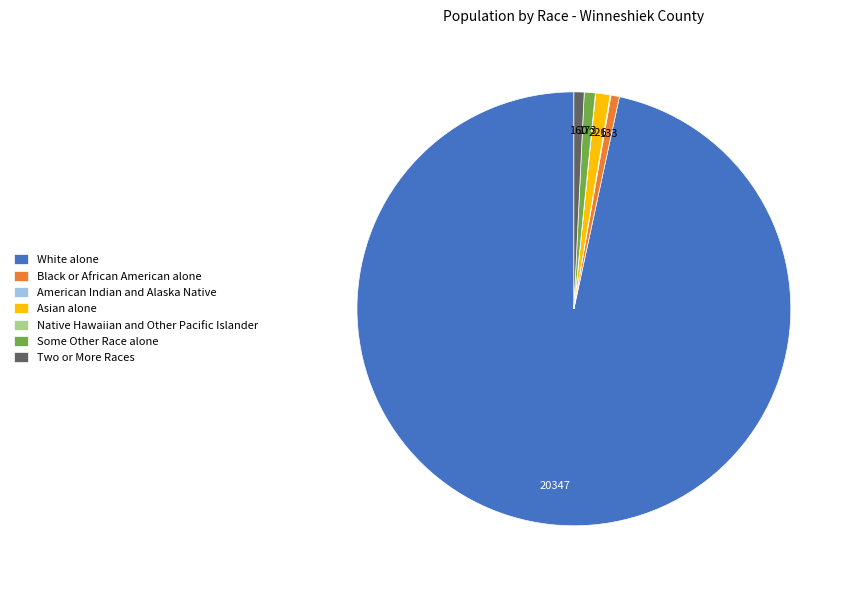

Do White alone and Some Other Race alone together represent more than half of the pie?

Yes